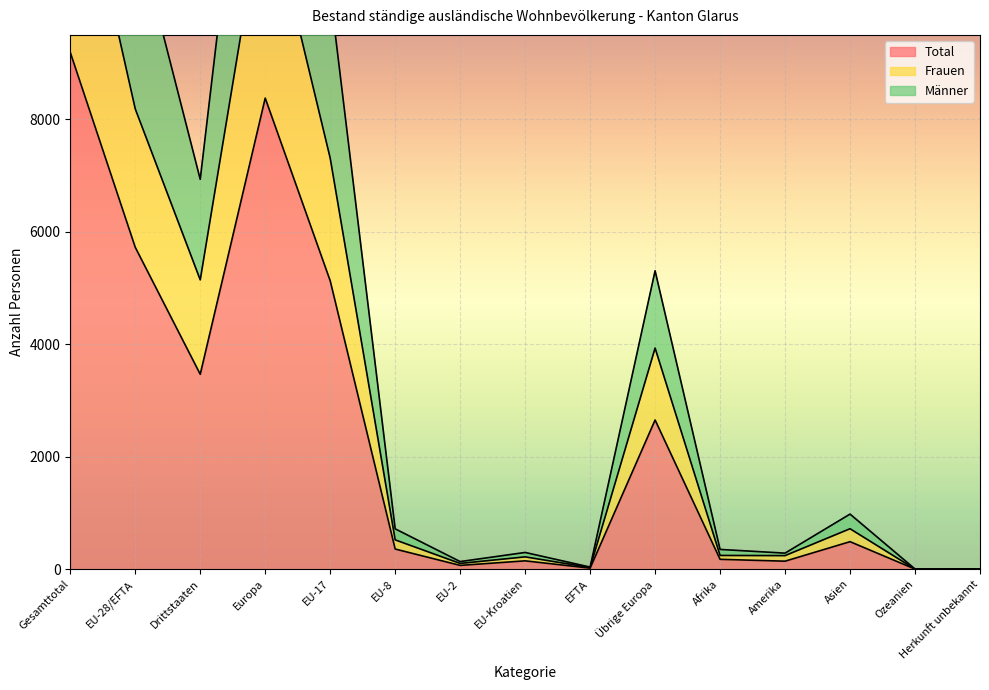

Is it true that Frauen equals 18682 at Gesamttotal?

False